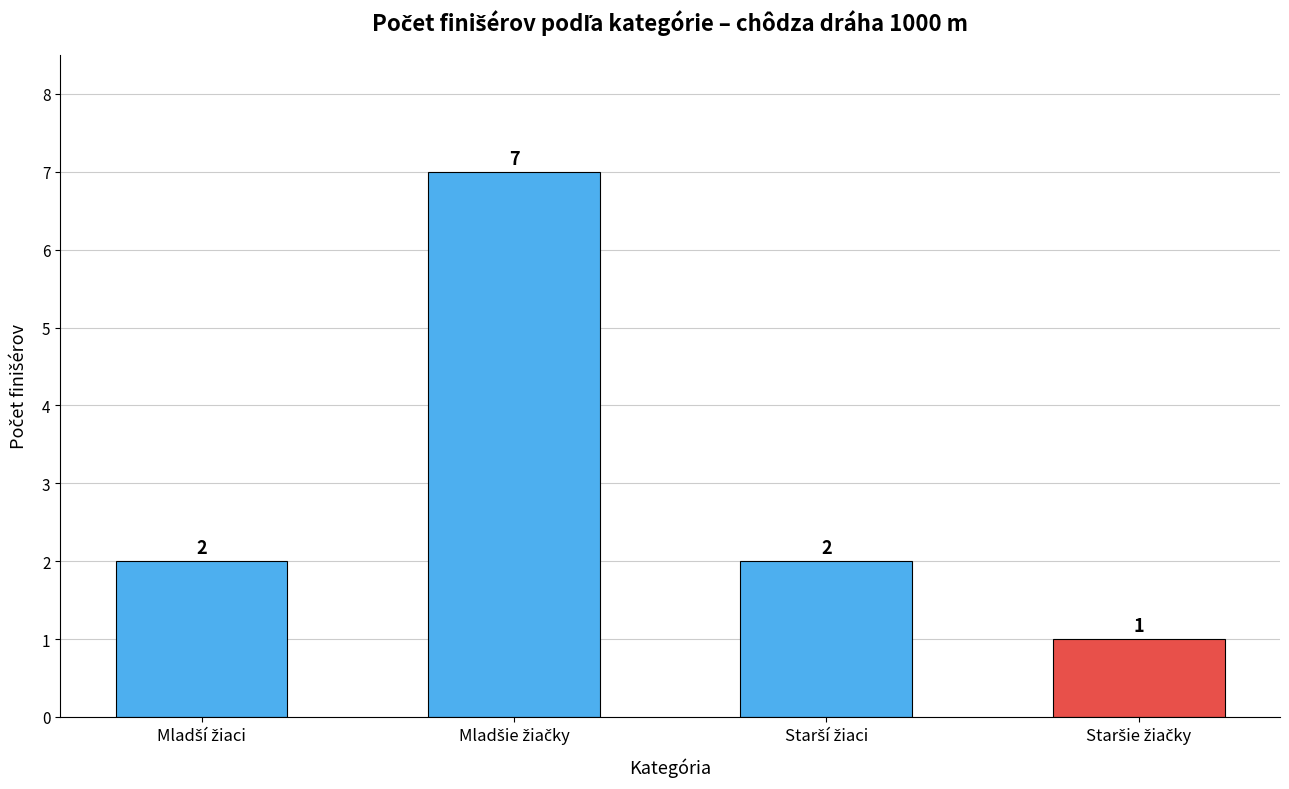

How many values are between 2 and 7?

3